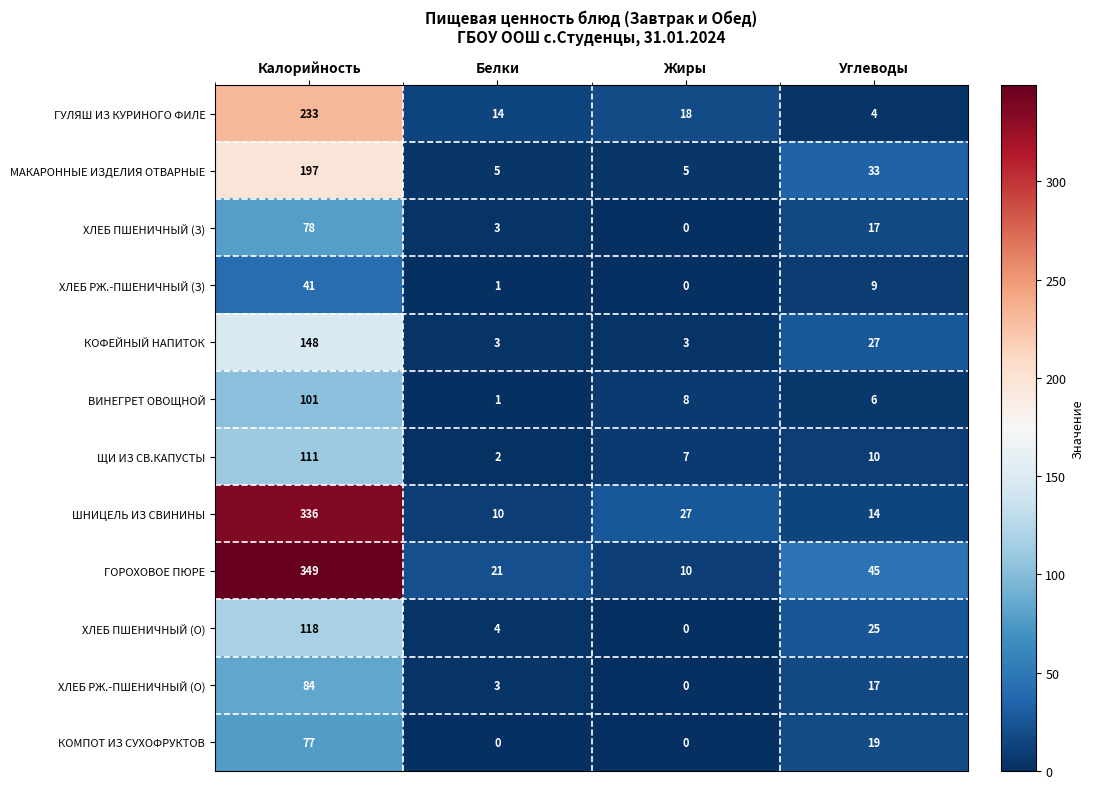

What is the difference between the highest and lowest values at Калорийность?

308